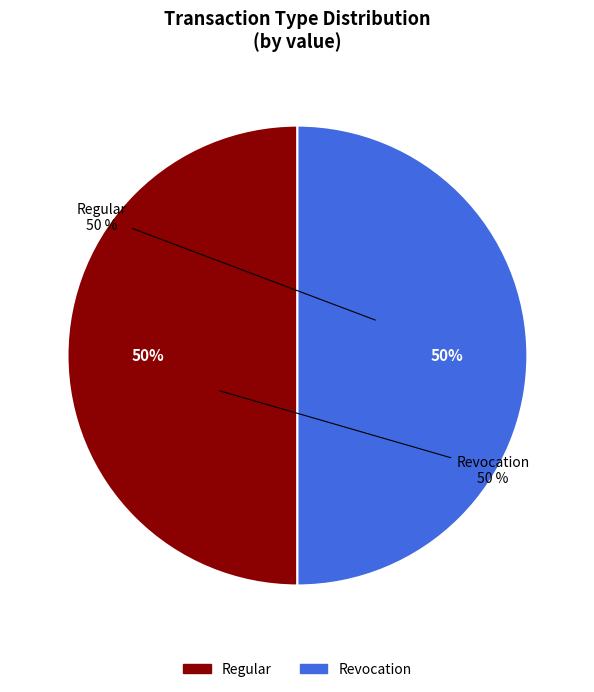

Is Revocation the majority of the pie?

No